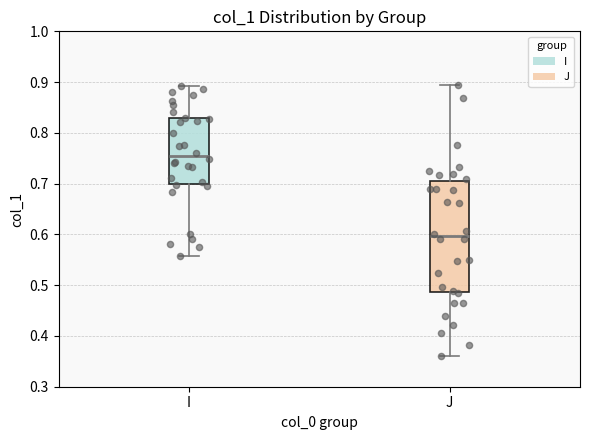

Where does the median line of the box for J sit on the y-axis? The values are not printed on the chart, so give them approximately, as read against the axis.

0.60